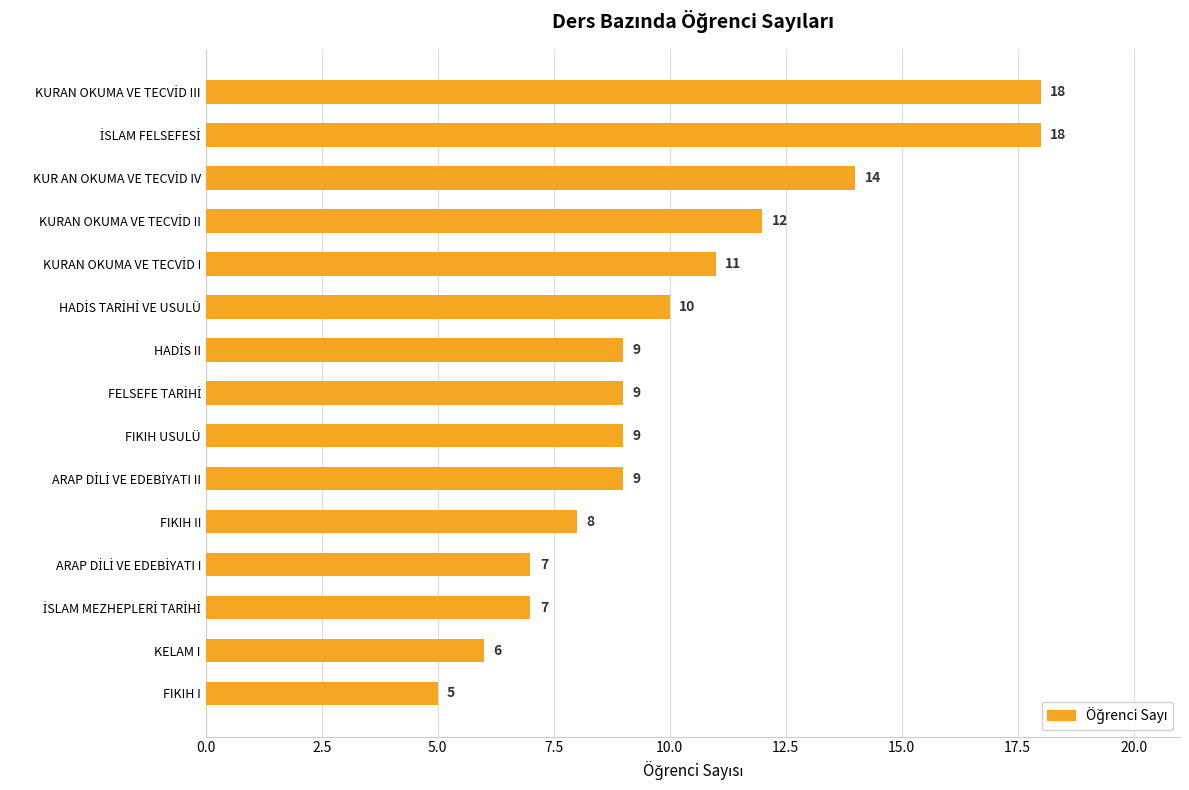

What is the difference between the maximum and minimum values?

13